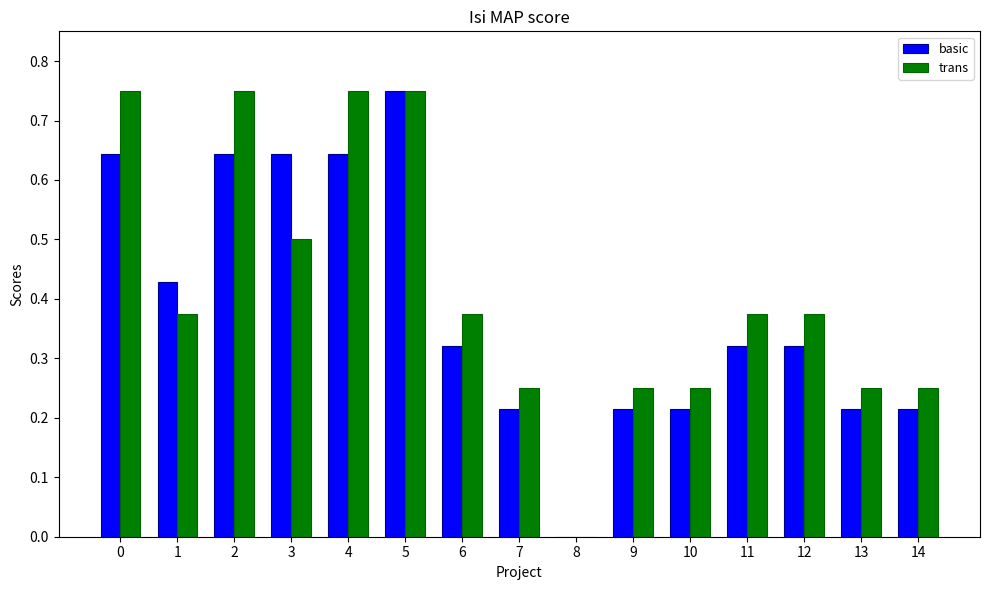

Between 4 and 9, which series saw the biggest shift?

trans